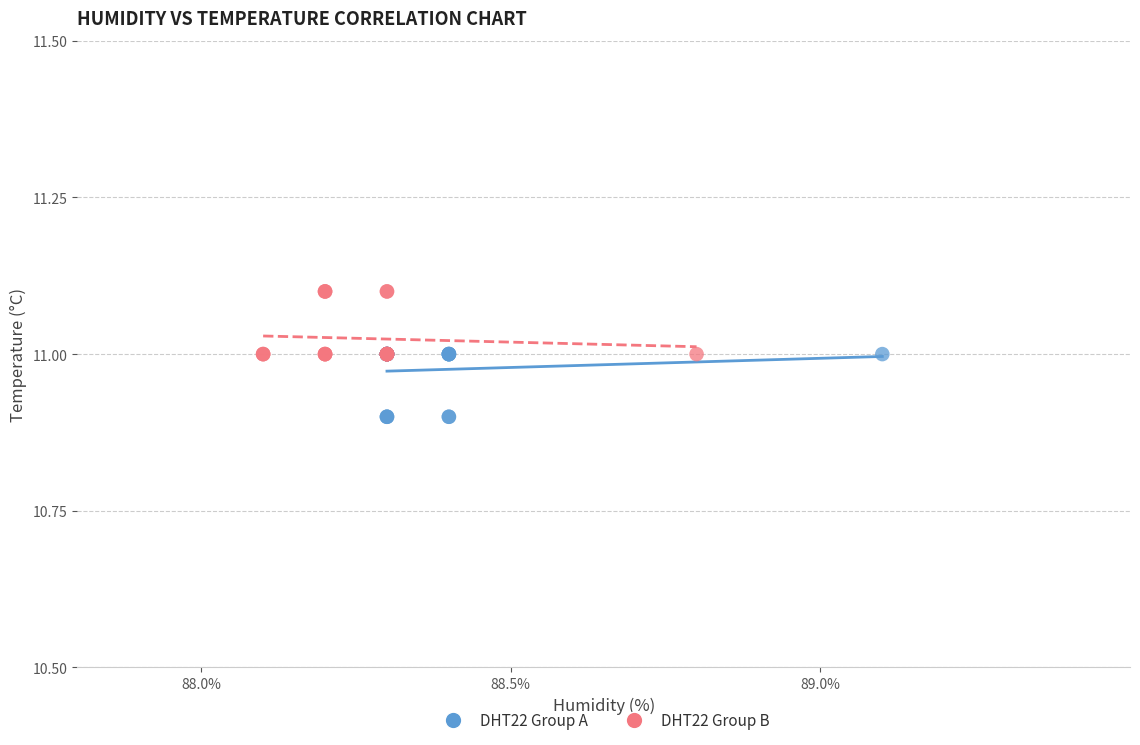

Which series contains the highest Y value?

DHT22 Group B